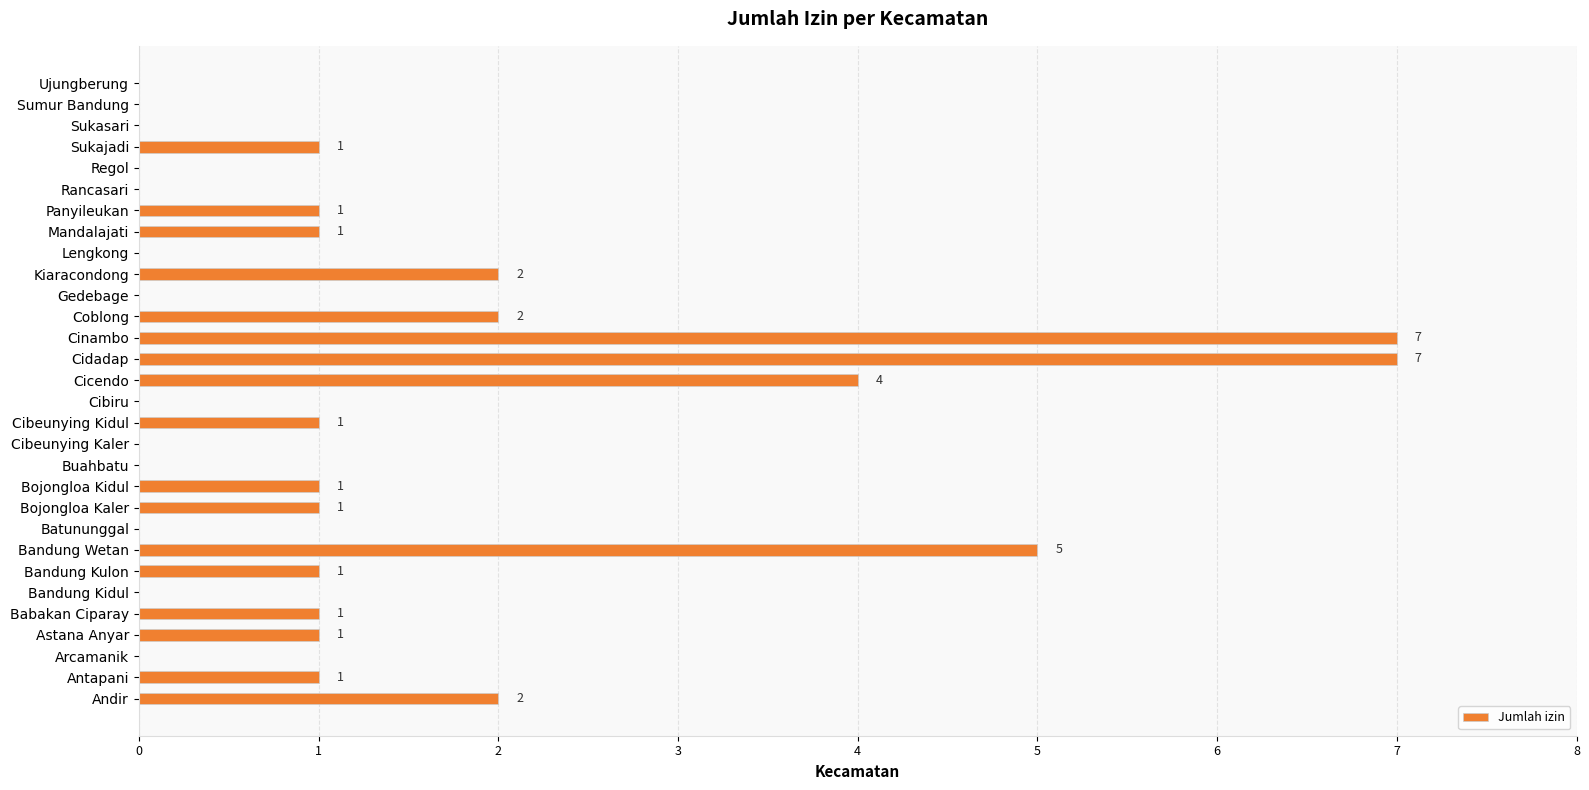

What is the change in value from Bandung Wetan to Cibiru?

-5